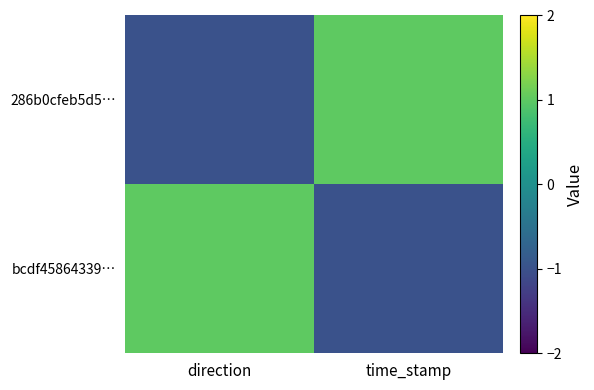

Reading left to right, what are all the values shown in this chart?

286b0cfeb5d5…: direction=-1	time_stamp=1
bcdf45864339…: direction=1	time_stamp=-1